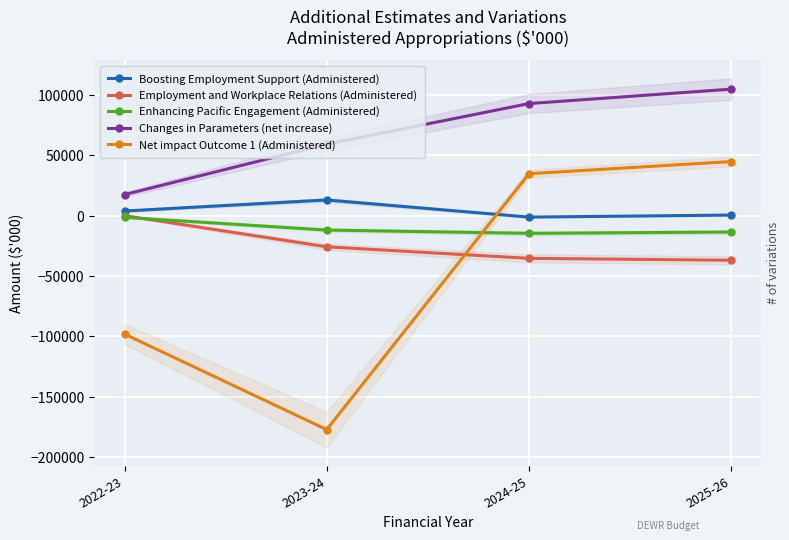

At how many categories does at least one series exceed -102822?

4